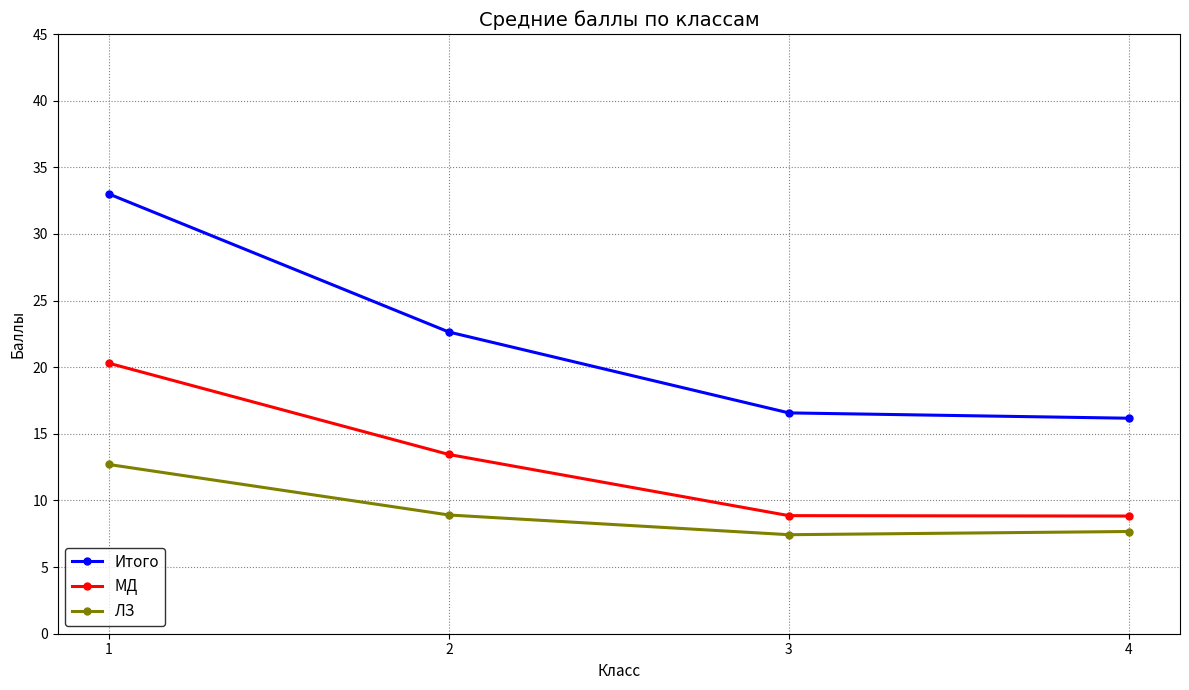

At which label does ЛЗ first exceed 8?

1